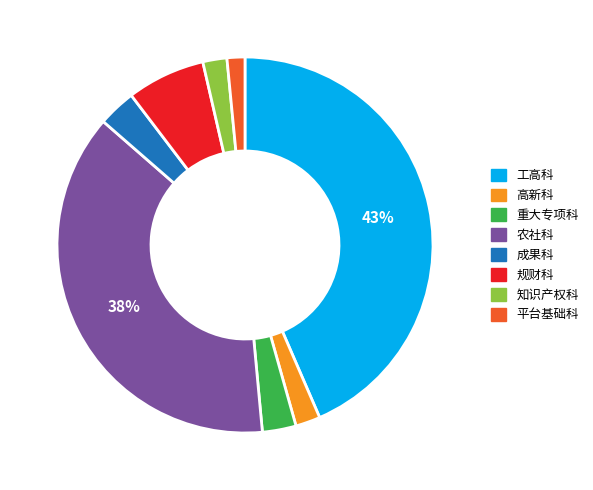

To the nearest percent, what is the average slice percentage?

12%